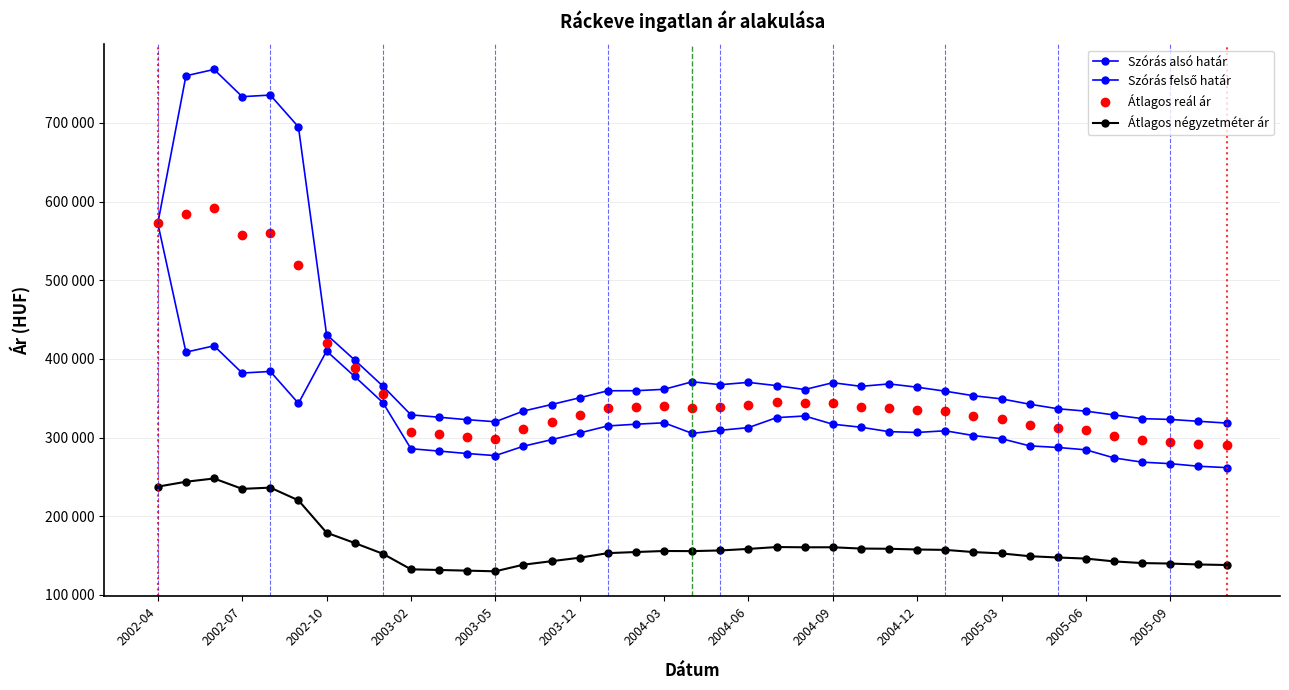

Is this an area chart (filled region under the line)?

No